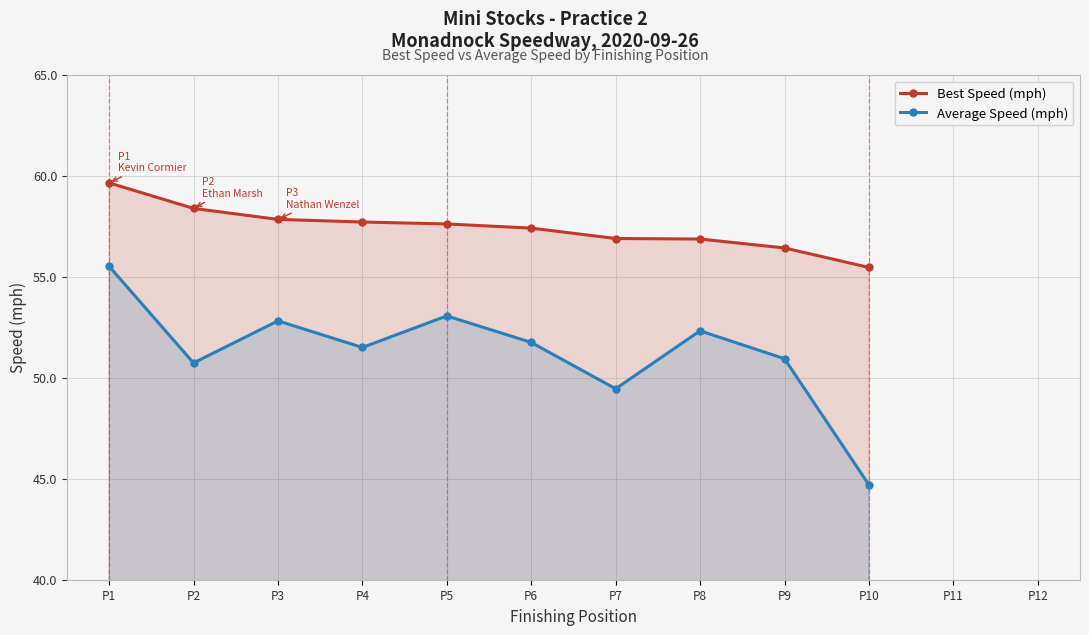

True or false: Average Speed (mph) has more than 1 points higher than both neighbors.

True